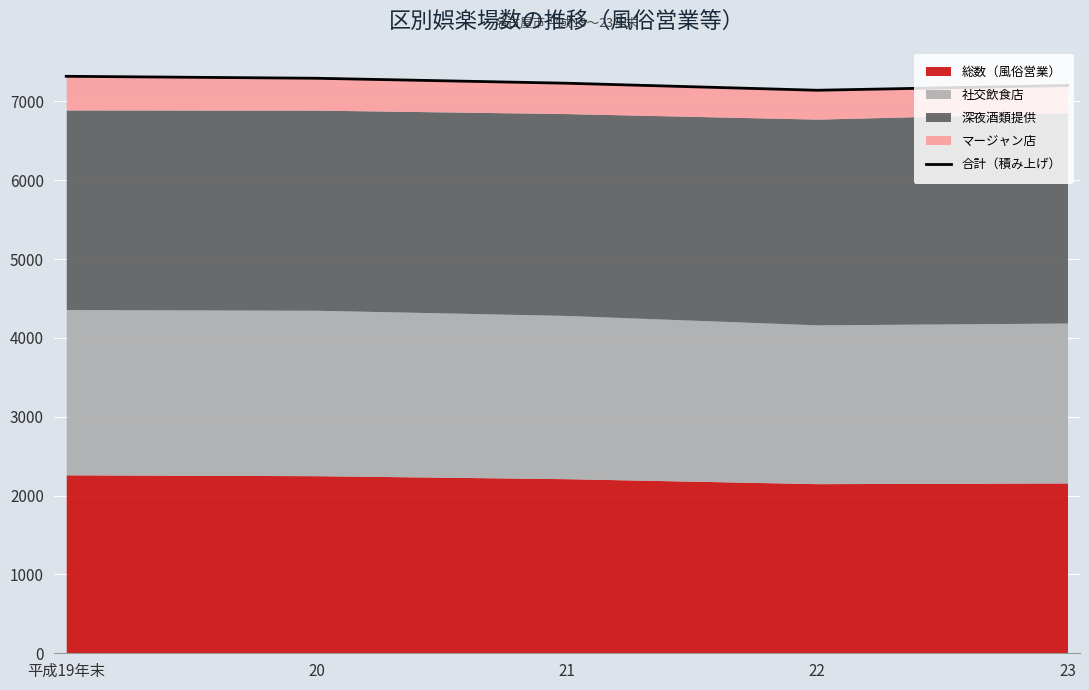

Which has a higher value, 20 or 23?

20